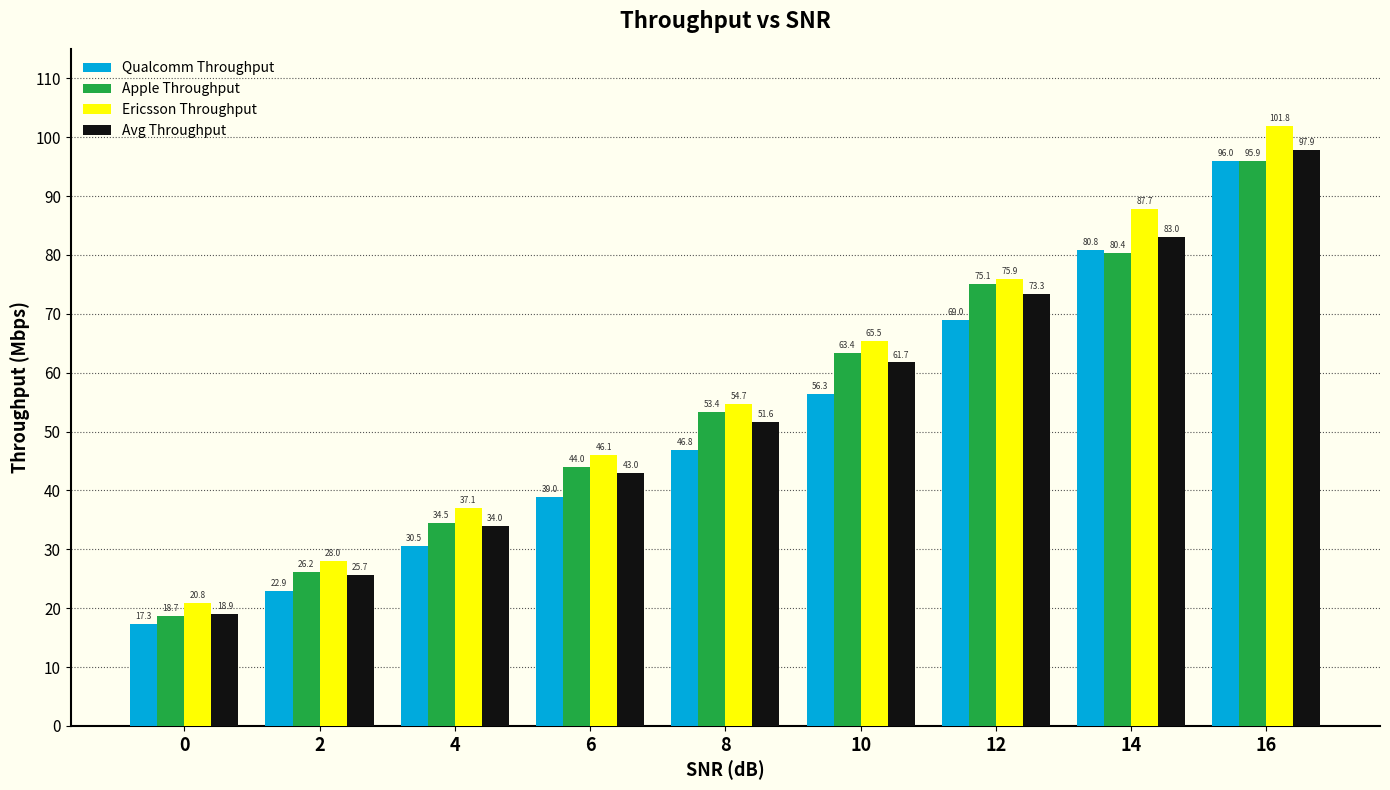

Which series has the widest spread of values?

Ericsson Throughput